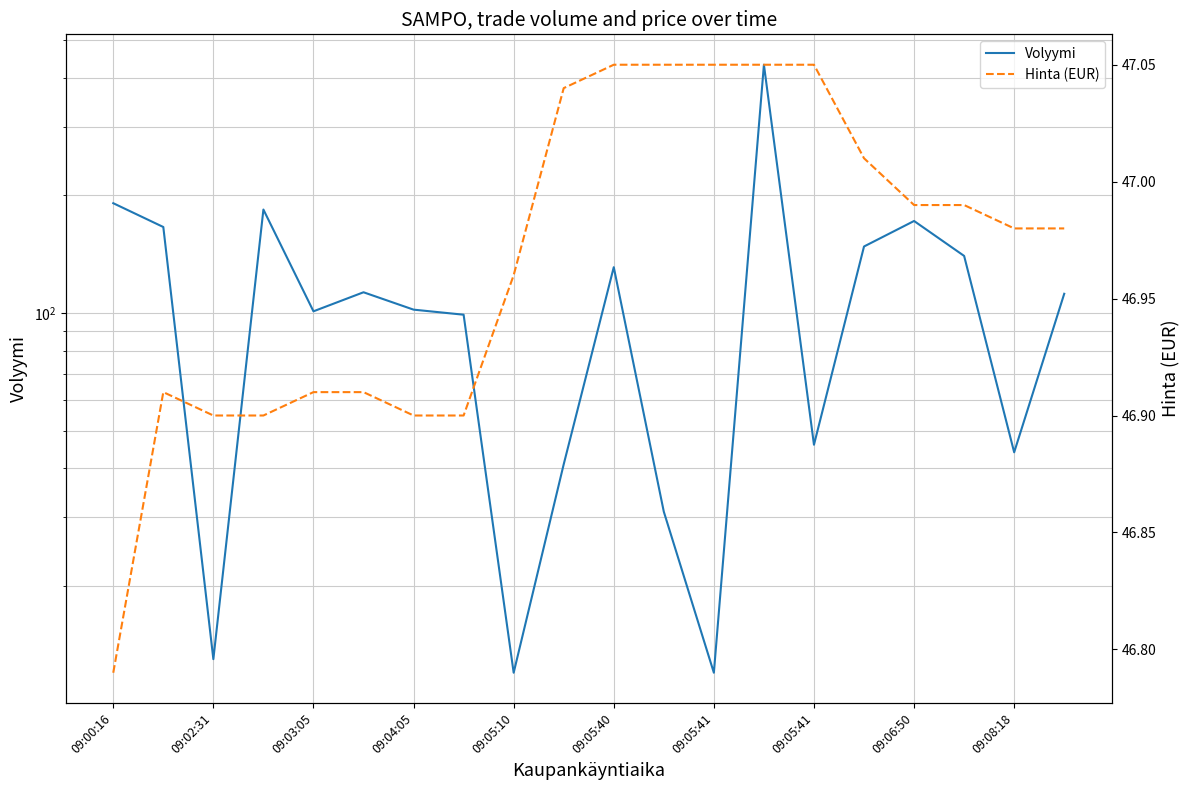

What is the difference between the highest and lowest values at 19?

65.0